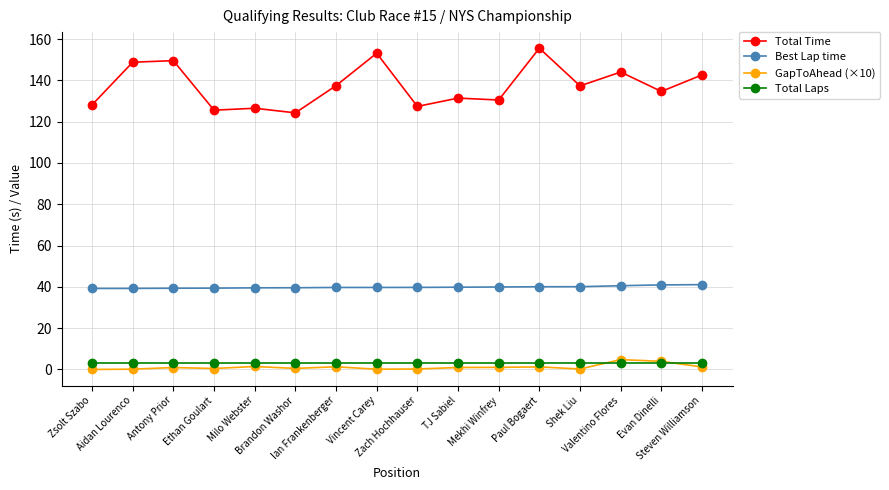

The value of Total Time at Antony Prior is 149.6. True or false?

True